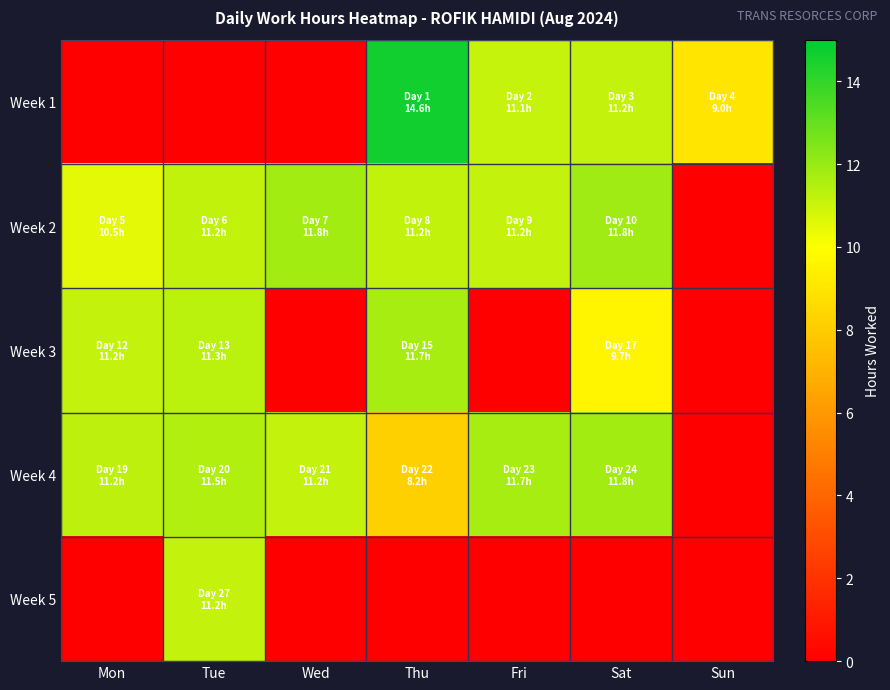

Reading right to left, extract all data points from this chart.

Week 1: Sun=9.0	Sat=11.2	Fri=11.1	Thu=14.6	Wed=0.0	Tue=0.0	Mon=0.0
Week 2: Sun=0.0	Sat=11.8	Fri=11.2	Thu=11.2	Wed=11.8	Tue=11.2	Mon=10.5
Week 3: Sun=0.0	Sat=9.7	Fri=0.0	Thu=11.7	Wed=0.0	Tue=11.3	Mon=11.2
Week 4: Sun=0.0	Sat=11.8	Fri=11.7	Thu=8.2	Wed=11.2	Tue=11.5	Mon=11.2
Week 5: Sun=0.0	Sat=0.0	Fri=0.0	Thu=0.0	Wed=0.0	Tue=11.2	Mon=0.0